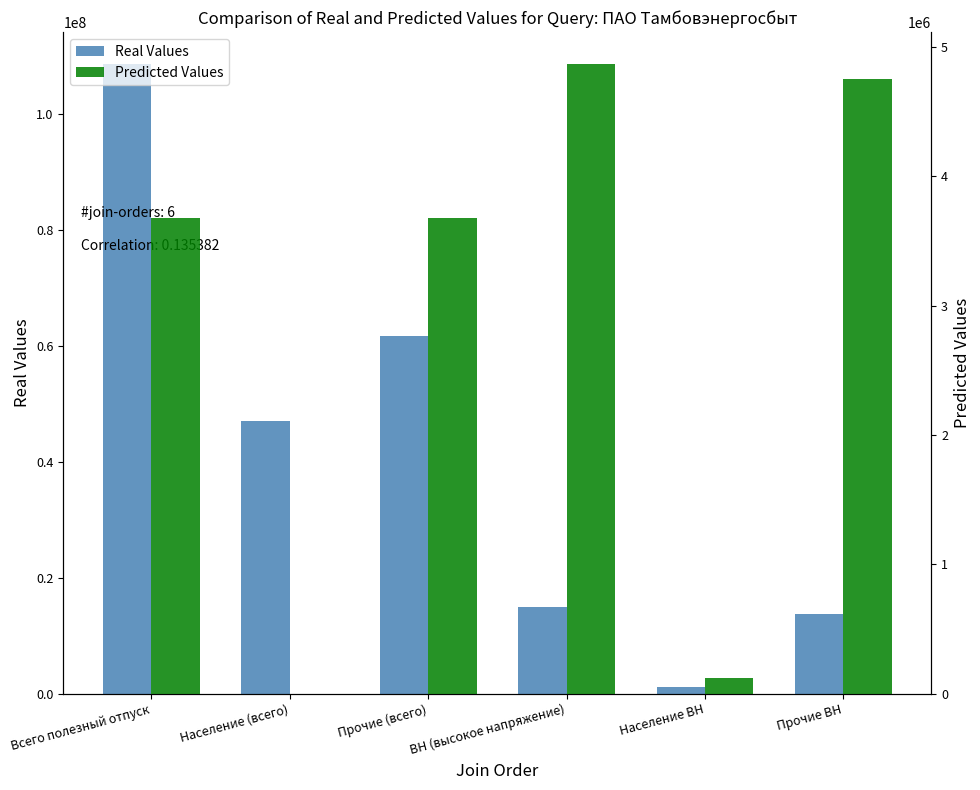

Where does the Predicted Values series first go above 3674261?

Всего полезный отпуск